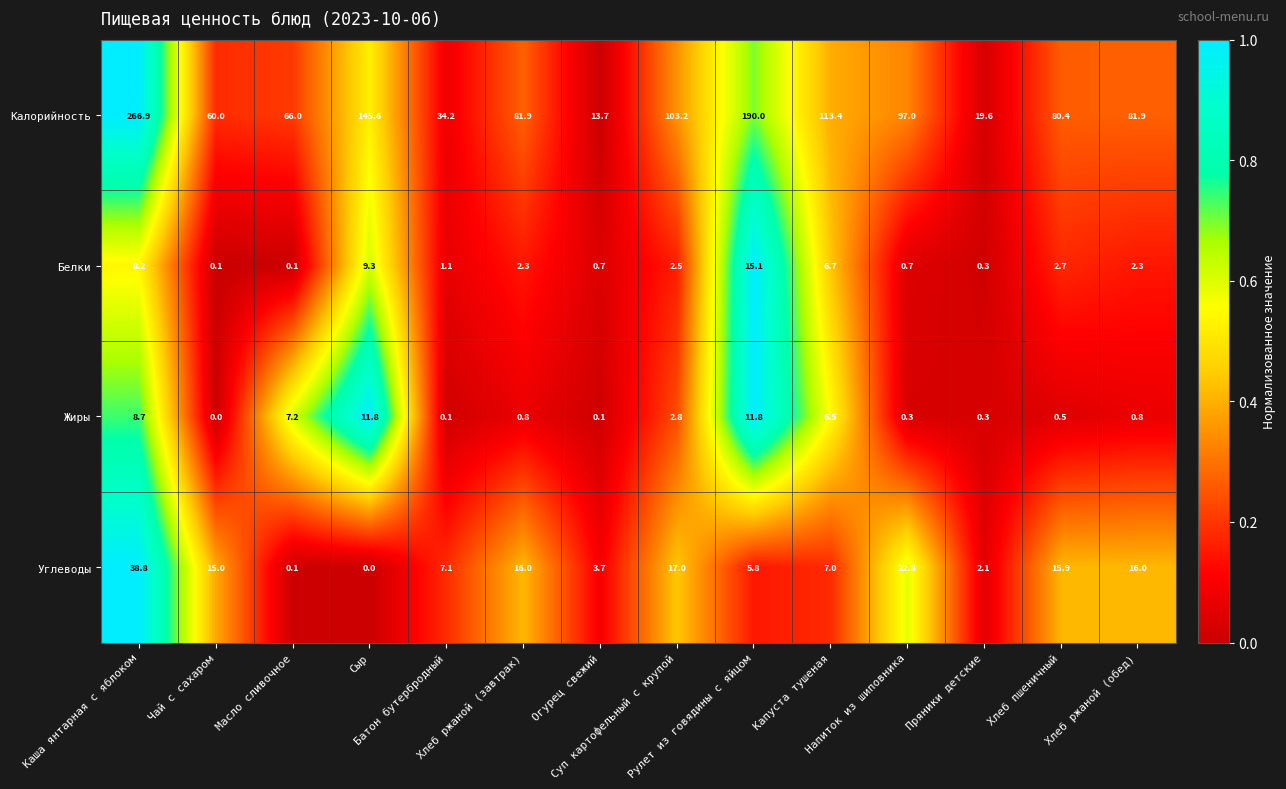

Which series changed the most between Пряники детские and Хлеб пшеничный?

Калорийность